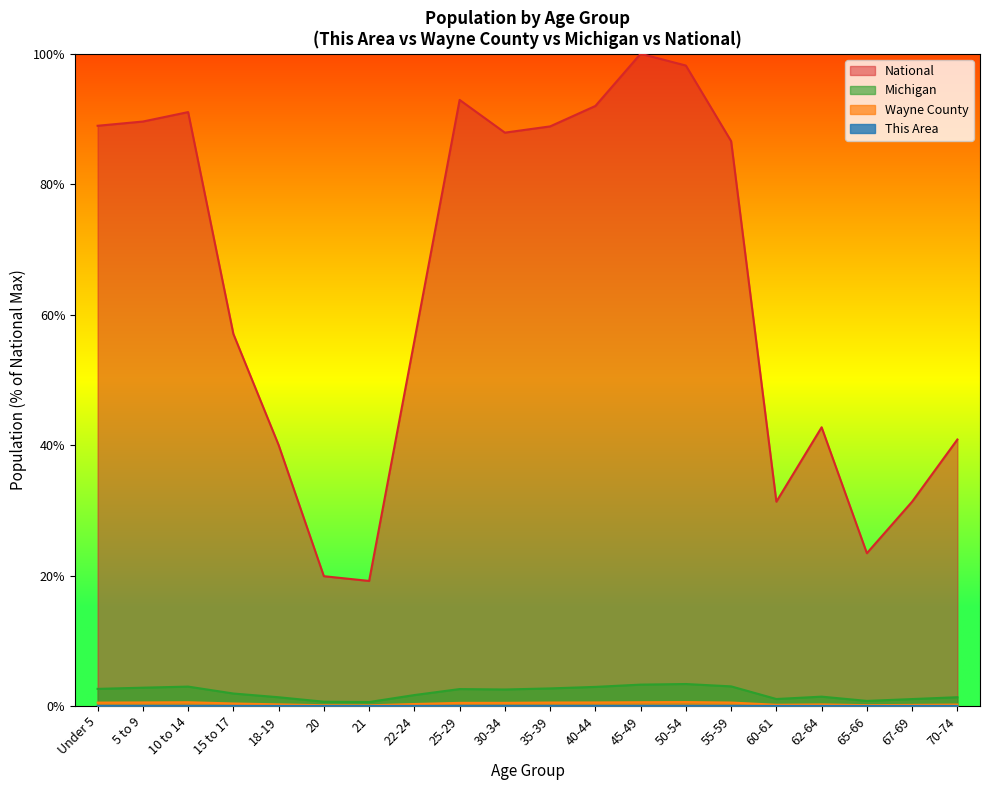

Reading left to right, extract all data points from this chart.

This Area: 0.0	0.0	0.0	0.0	0.0	0.0	0.0	0.0	0.0	0.0	0.0	0.0	0.0	0.0	0.0	0.0	0.0	0.0	0.0	0.0
Wayne County: 0.5	0.5	0.6	0.4	0.3	0.1	0.1	0.3	0.5	0.5	0.5	0.5	0.6	0.6	0.5	0.2	0.2	0.1	0.2	0.2
Michigan: 2.6	2.8	3.0	1.9	1.3	0.7	0.6	1.7	2.6	2.5	2.7	2.9	3.3	3.4	3.0	1.1	1.4	0.8	1.1	1.3
National: 89.0	89.6	91.1	57.0	40.0	19.9	19.2	56.0	92.9	87.9	88.9	92.0	100.0	98.2	86.6	31.3	42.7	23.4	31.3	40.9